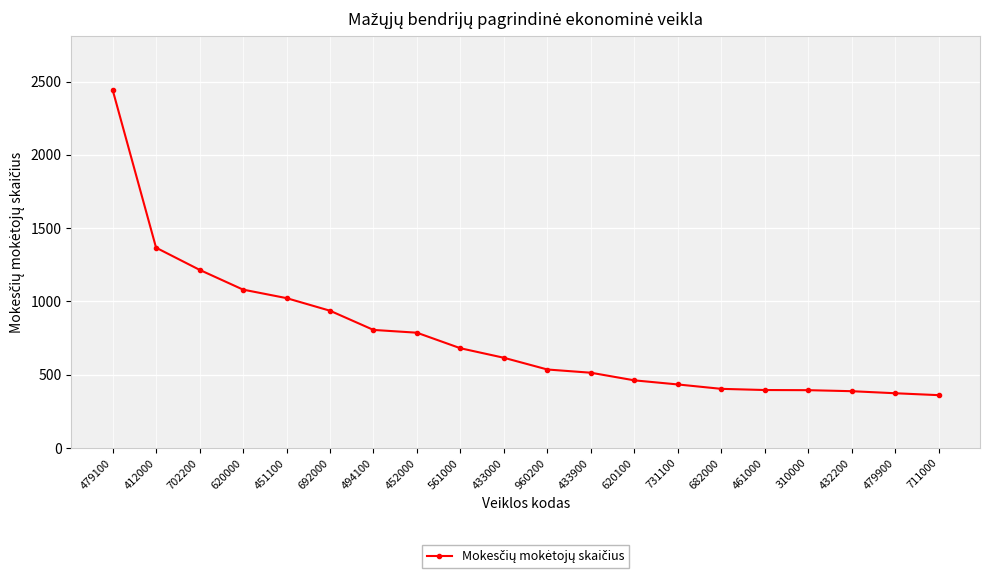

Between 461000 and 960200, which is larger?

960200